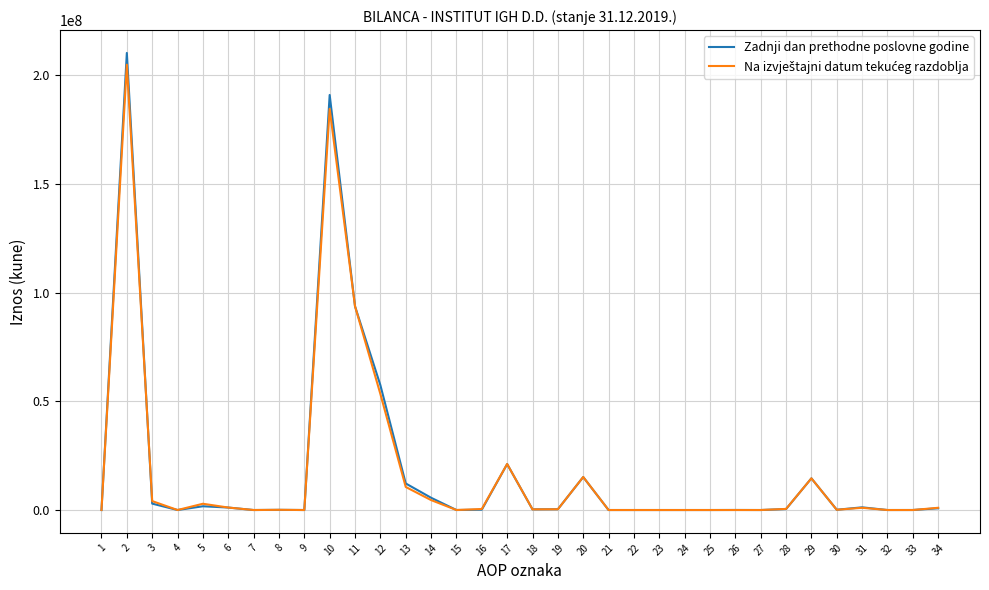

Which series has the widest spread of values?

Zadnji dan prethodne poslovne godine